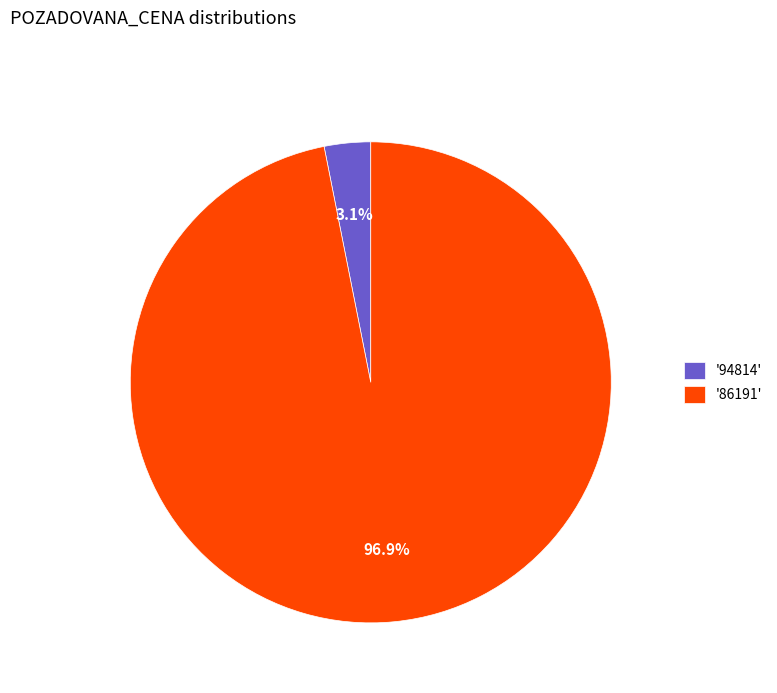

What is the total percentage of '86191' and '94814'?

100.0%